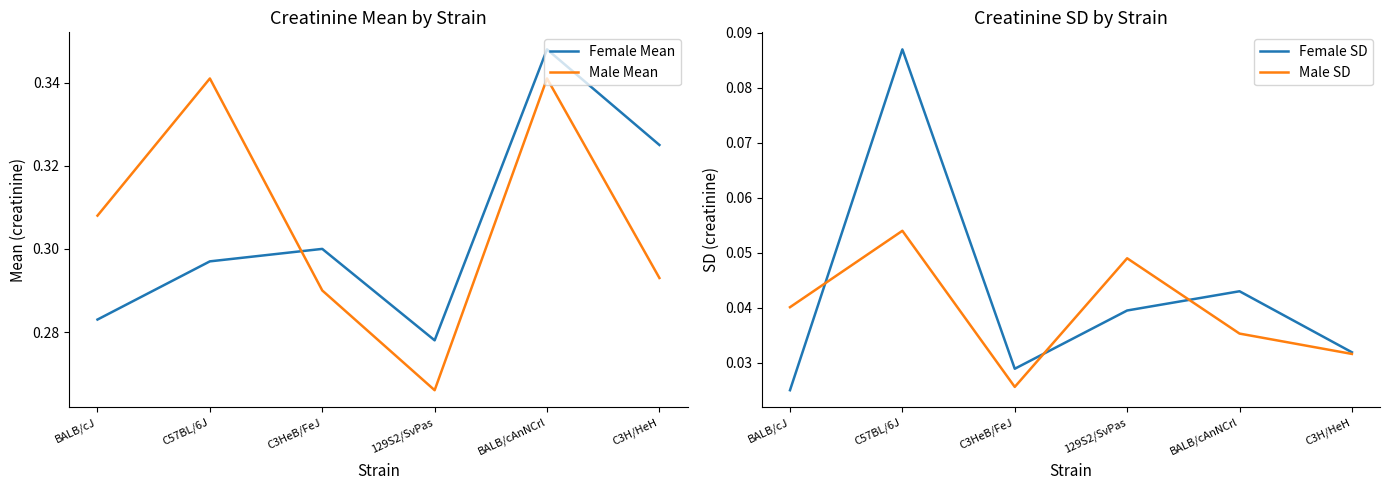

What is the label of the 2nd point from the left?

C57BL/6J